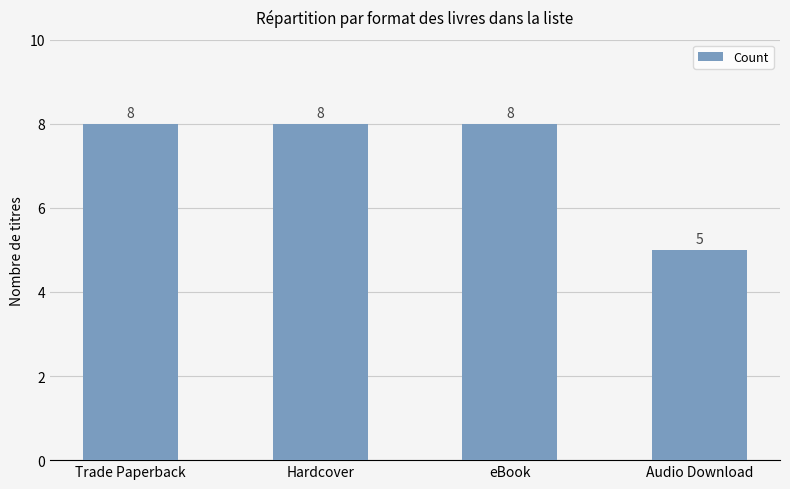

At which category does the chart reach its minimum across all series?

Audio Download